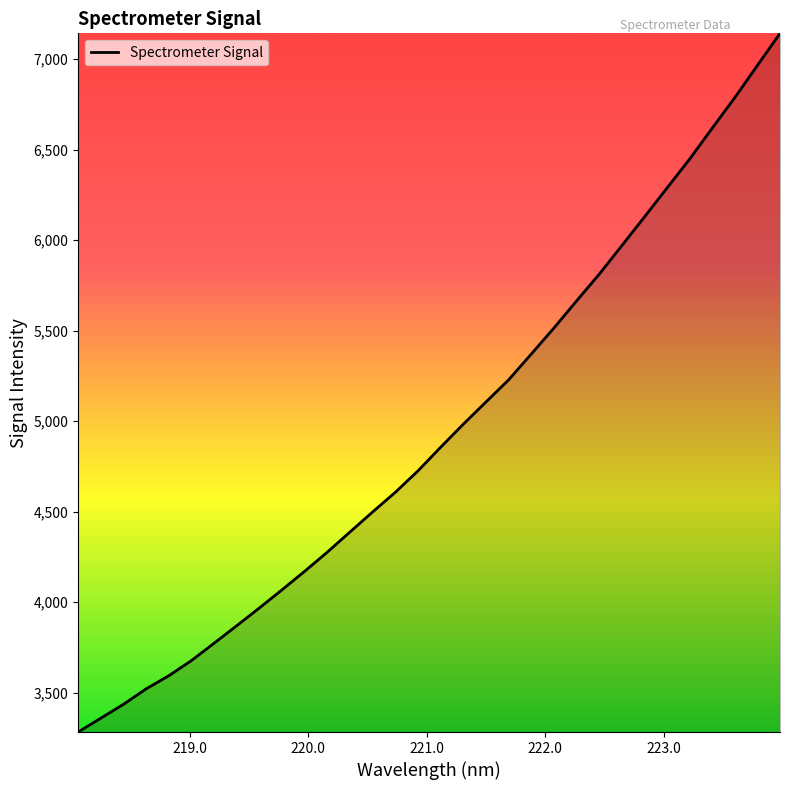

What is the smallest value displayed?

3283.4